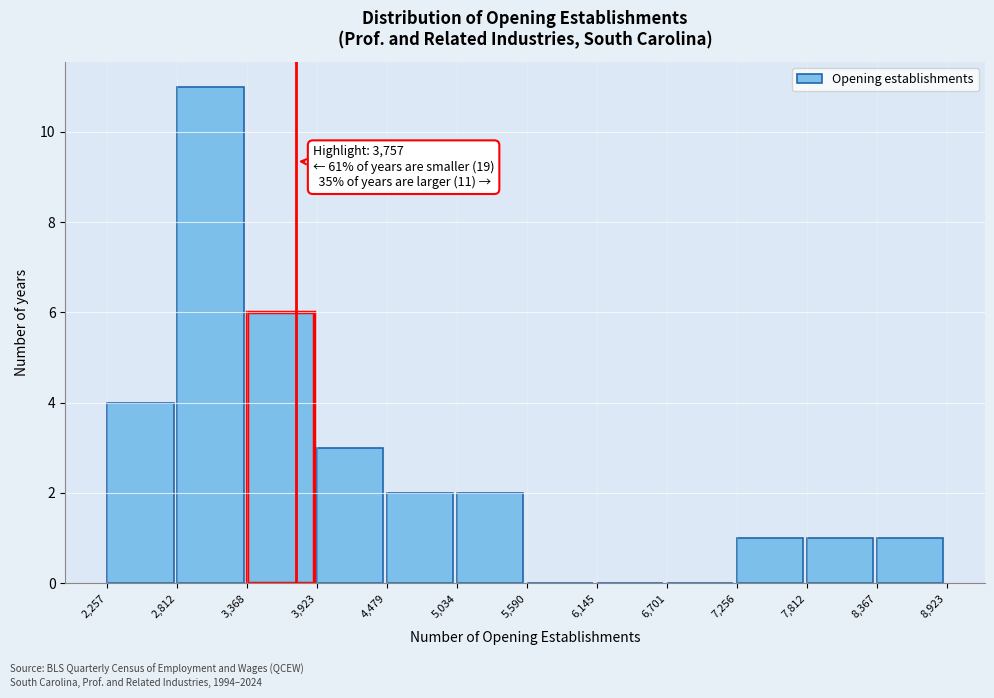

Which range on the x-axis has the tallest bar?

2,812 to 3,368